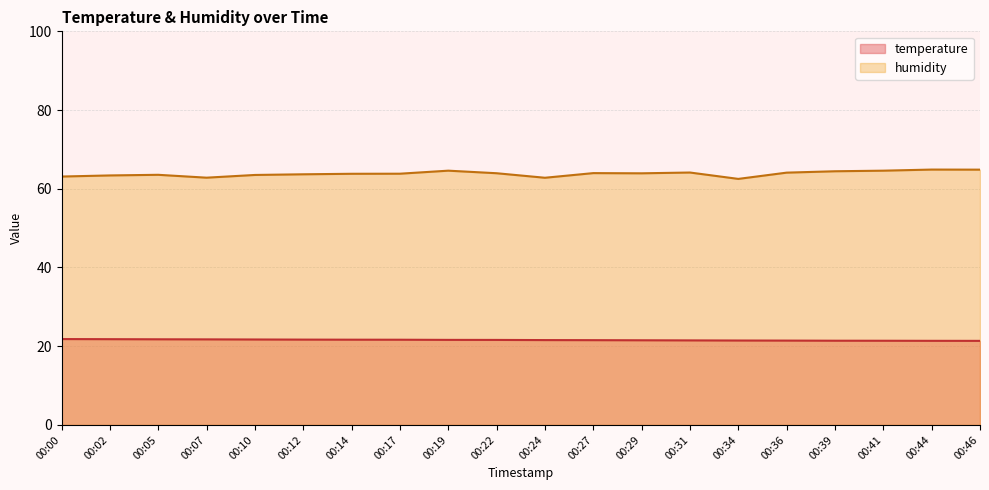

How many lines are shown in the chart?

2